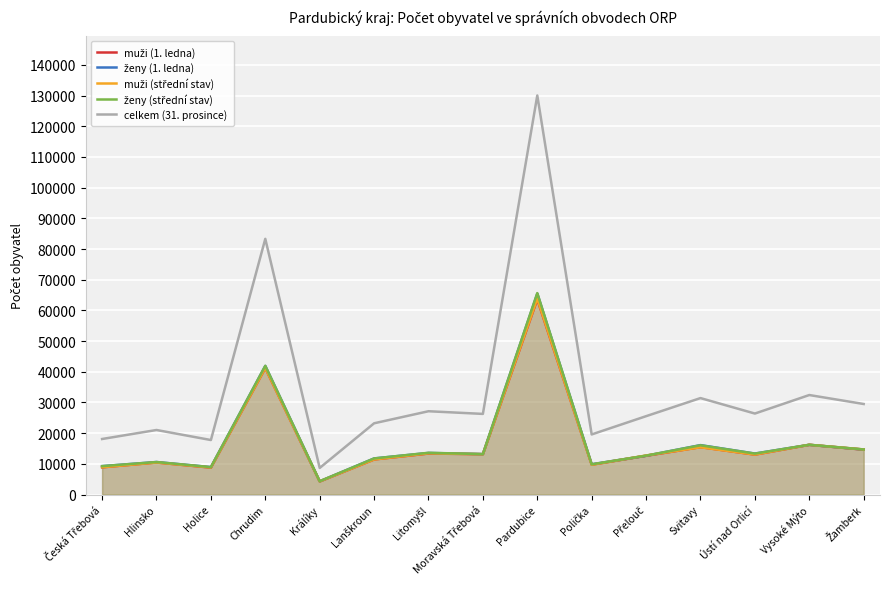

What is the value of the celkem (31. prosince) point at the 9th from the left?

130048